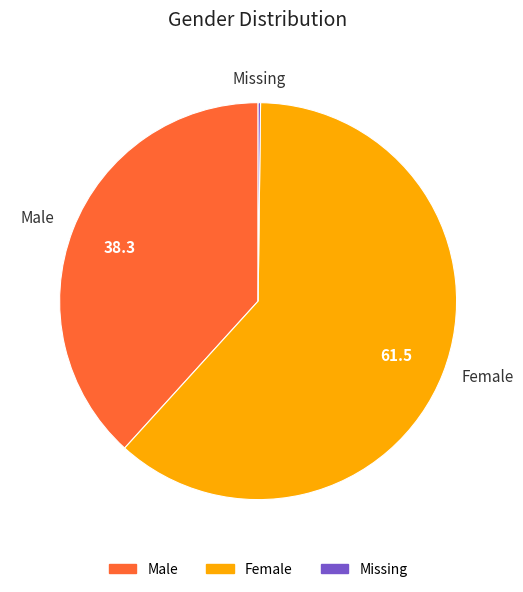

Is there a majority slice in this chart?

Yes